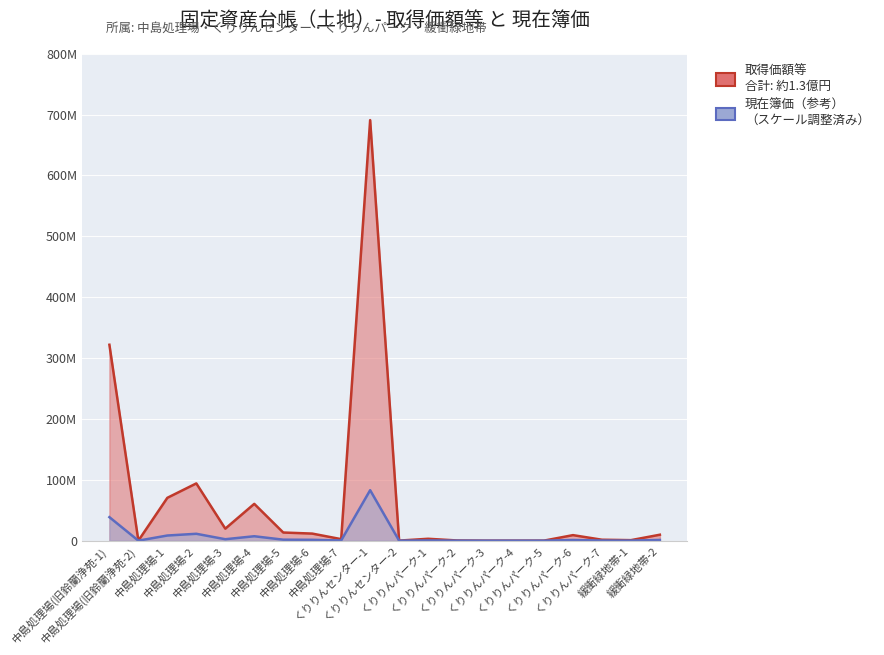

What is the approximate value of 取得価額等 at 緩衝緑地帯-2?

976080.0